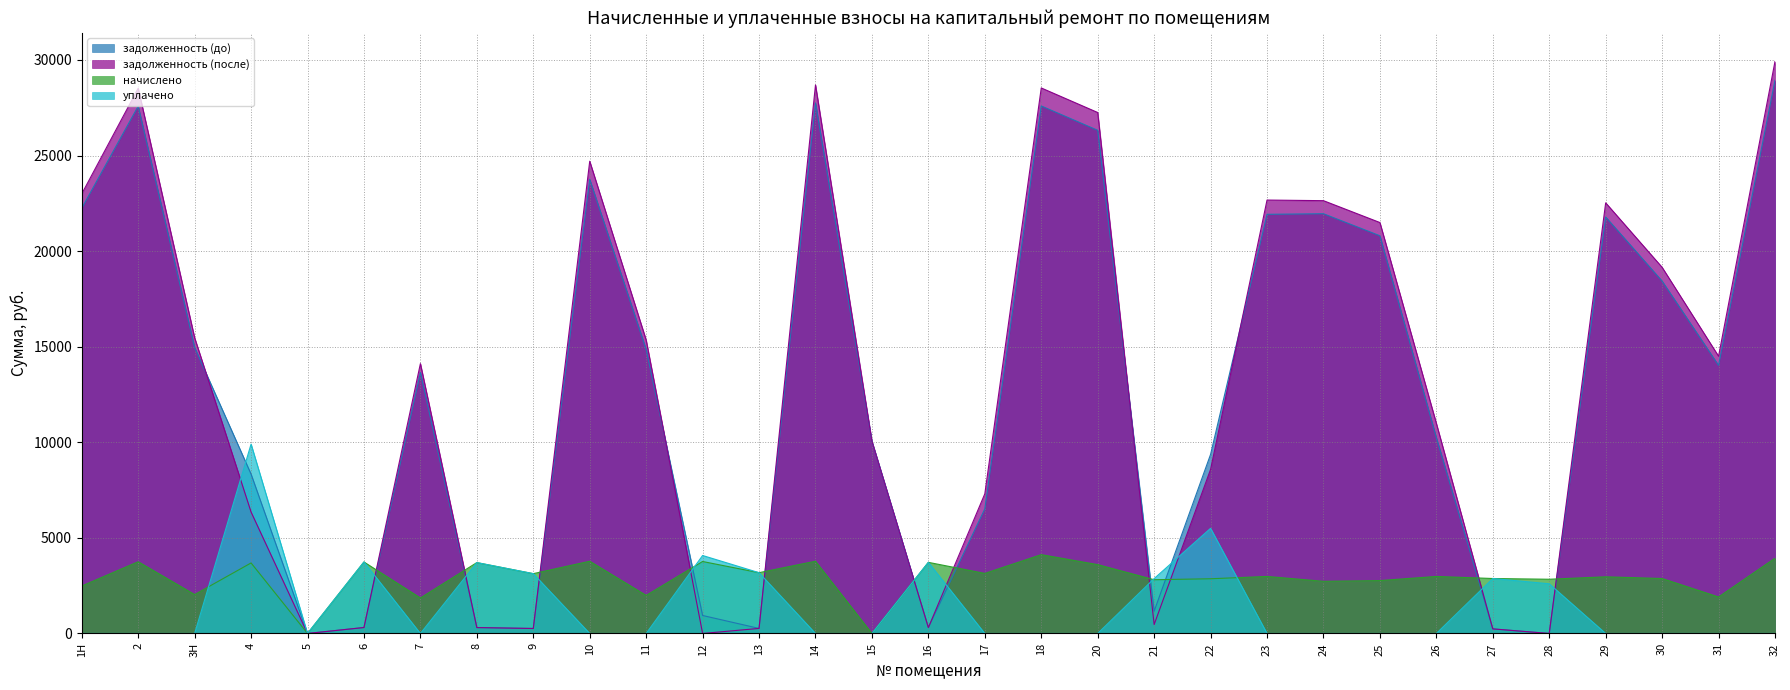

What are all the series names shown in the legend?

задолженность (до), задолженность (после), начислено, уплачено